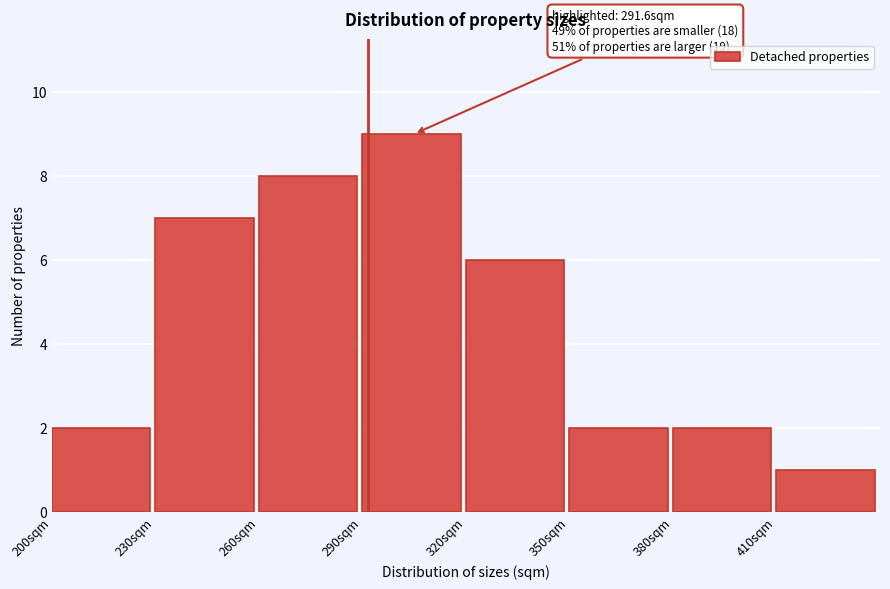

Over which range of the x-axis is the bar tallest?

290 to 320